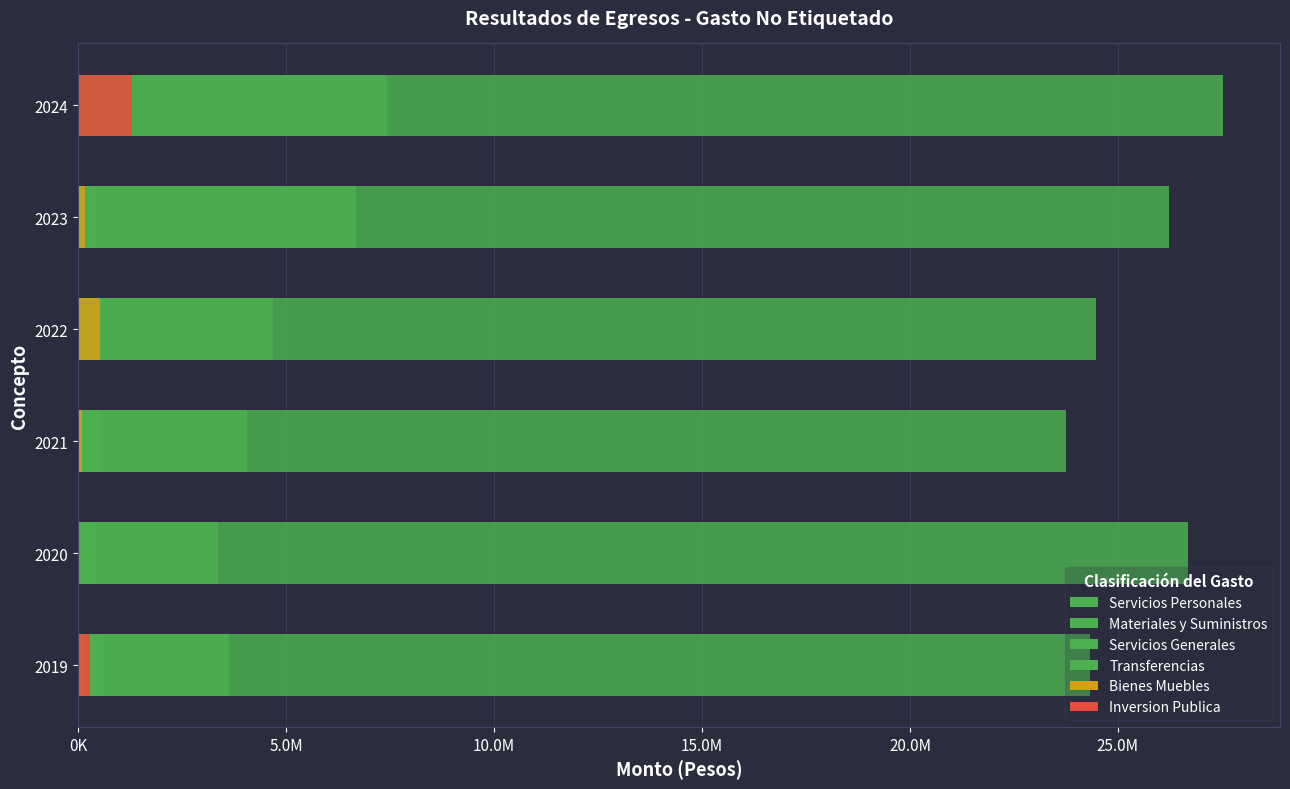

Is it true that Inversion Publica equals 2052240.3 at 2024?

False